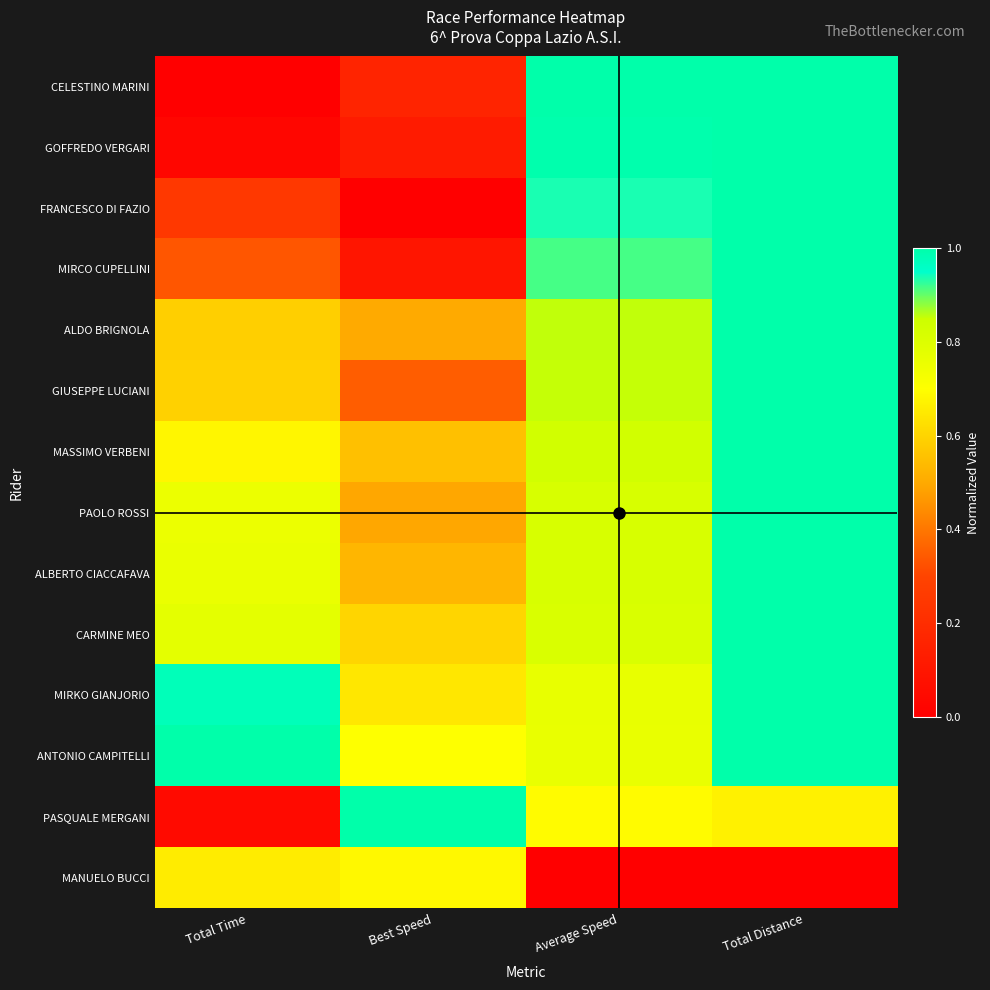

List the series in order of their peak value, highest first.

CELESTINO MARINI, GOFFREDO VERGARI, FRANCESCO DI FAZIO, MIRCO CUPELLINI, ALDO BRIGNOLA, GIUSEPPE LUCIANI, MASSIMO VERBENI, PAOLO ROSSI, ALBERTO CIACCAFAVA, CARMINE MEO, MIRKO GIANJORIO, ANTONIO CAMPITELLI, PASQUALE MERGANI, MANUELO BUCCI